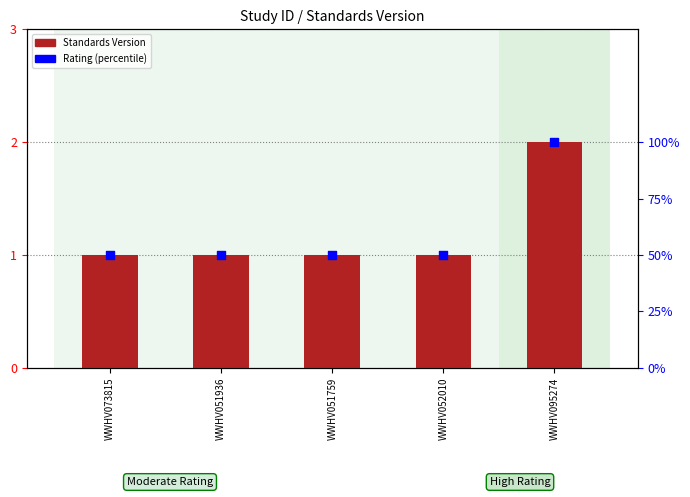

Which series contains the highest Y value?

Rating (percentile)